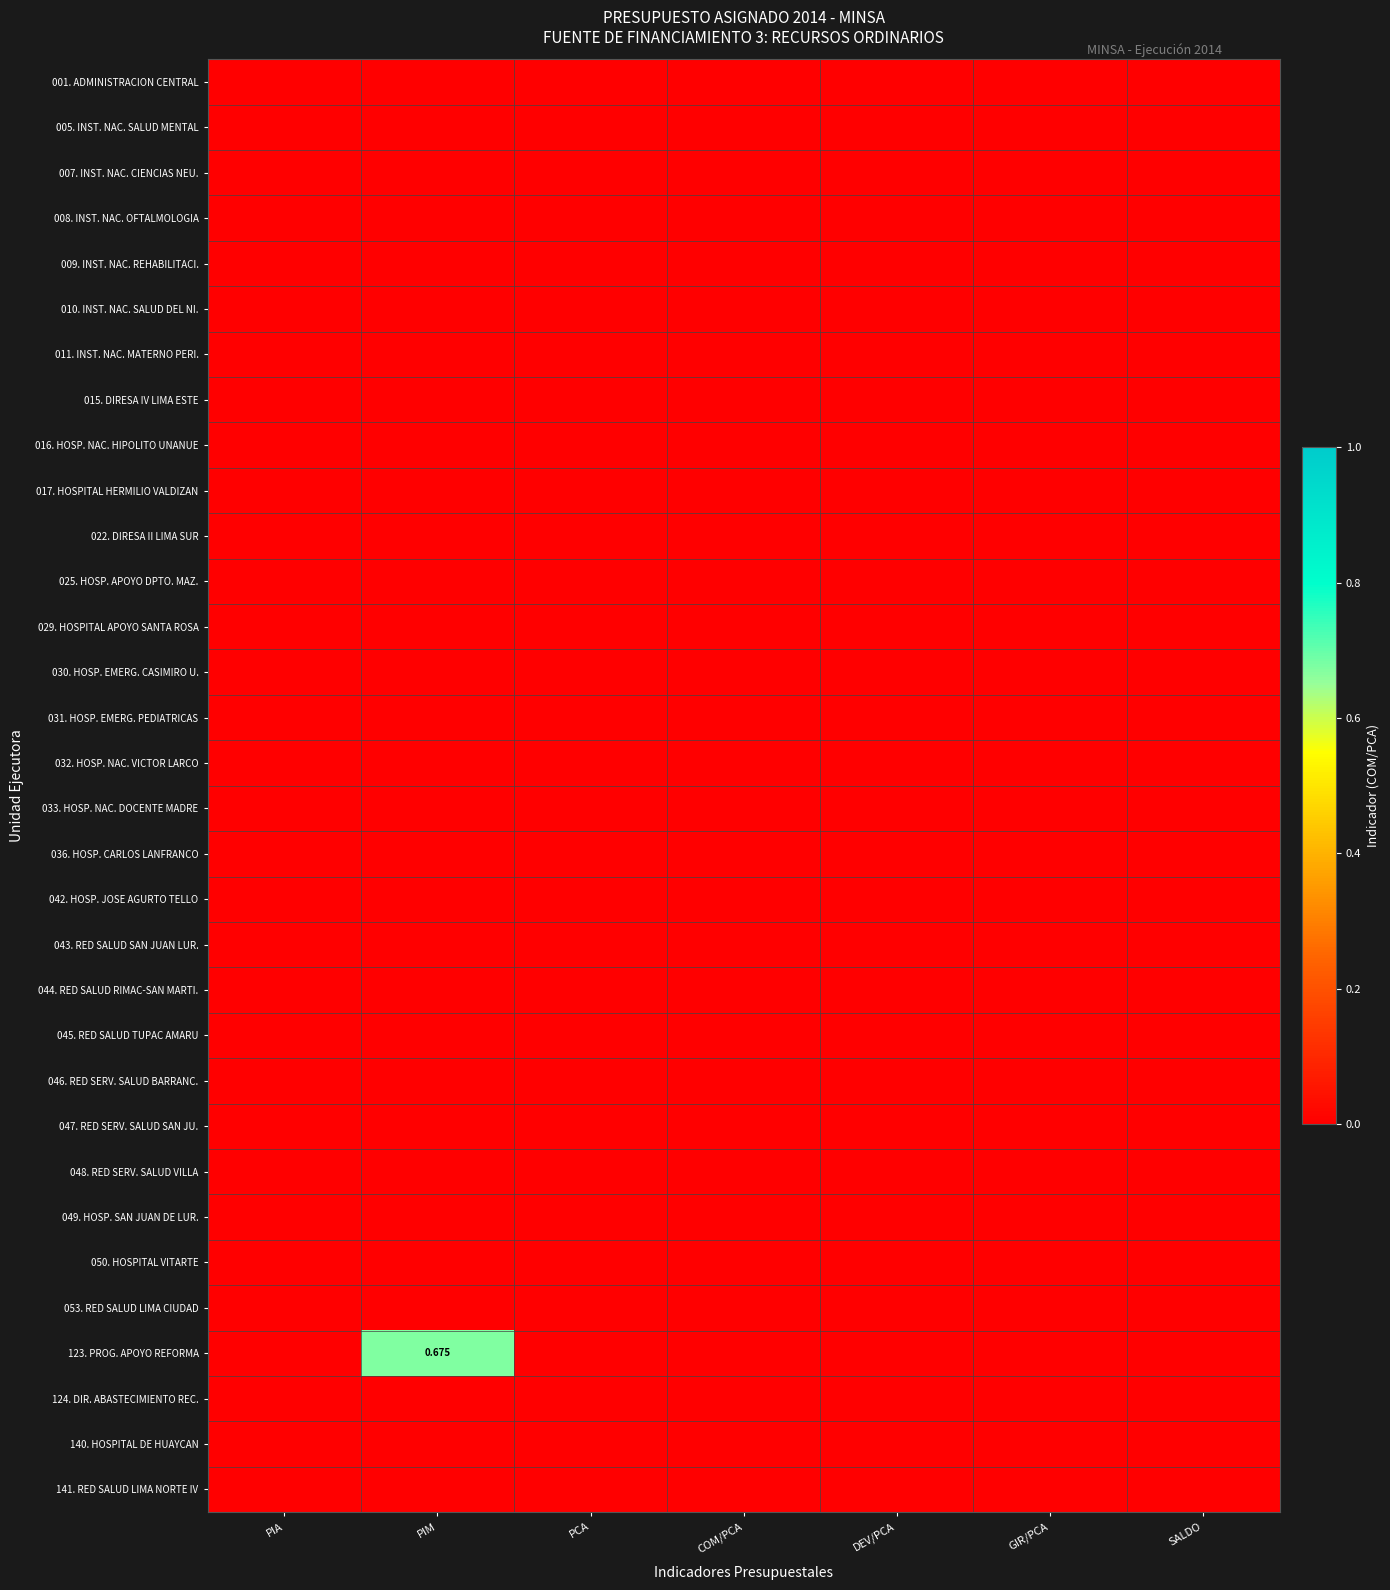

Rank the categories by 049. HOSP. SAN JUAN DE LUR. value from lowest to highest.

PIA, PIM, PCA, COM/PCA, DEV/PCA, GIR/PCA, SALDO